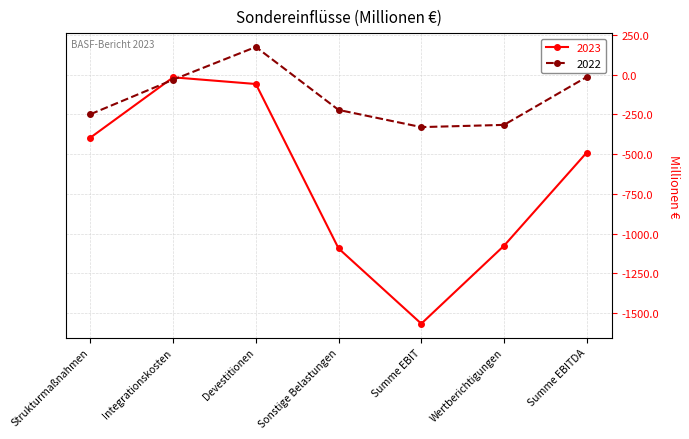

What position from the right is Devestitionen?

5